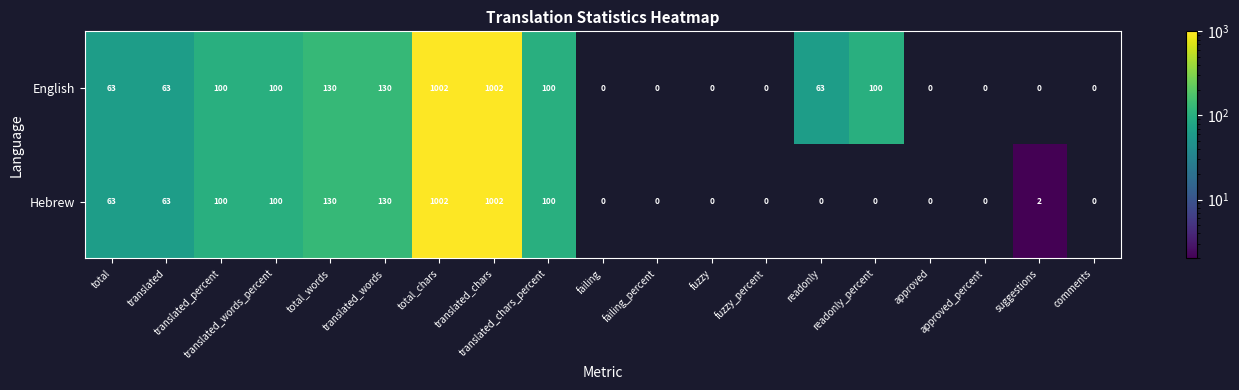

The value of Hebrew at translated_chars_percent is 100.0. True or false?

True